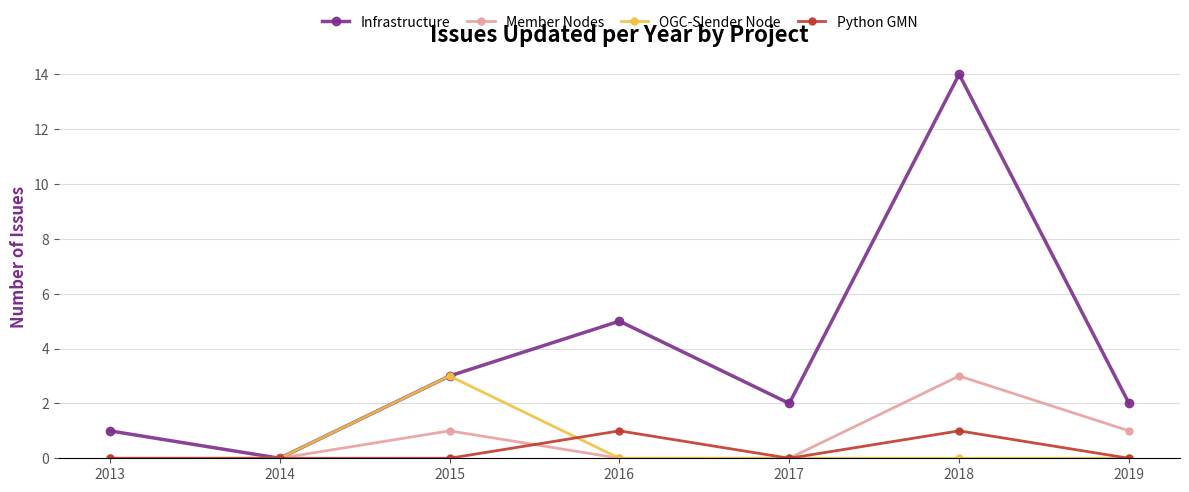

What are all the series names shown in the legend?

Infrastructure, Member Nodes, OGC-Slender Node, Python GMN